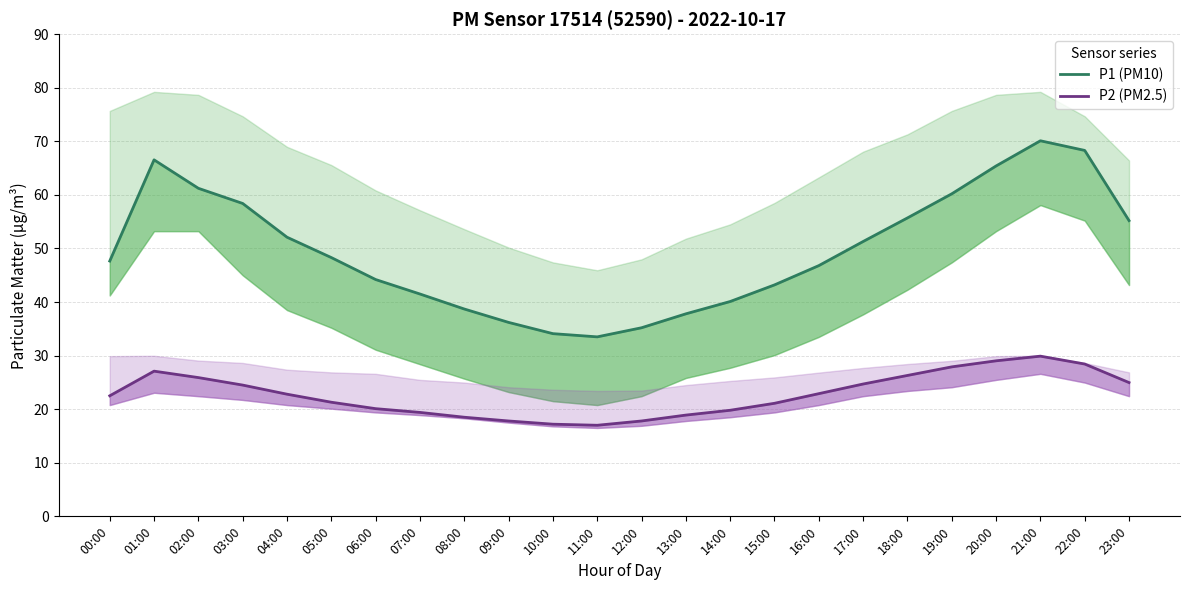

True or false: P2 (PM2.5) and P1 (PM10) intersect in this chart.

False